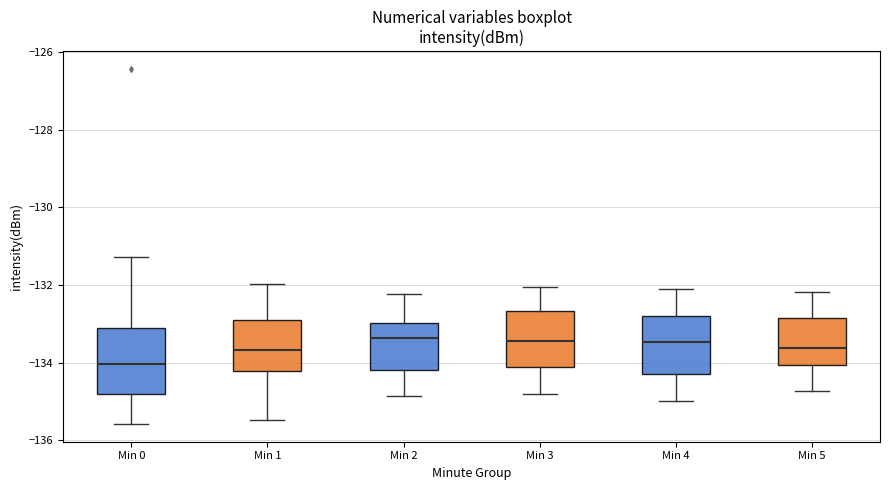

Reading left to right, read every box against the y-axis: the position of its median line, the range the box covers, and the ends of its whiskers. The values are not printed on the chart, so give them approximately, as read against the axis.

Min 0: median -134.0, box -134.8 to -133.0, whiskers -135.6 to -131.2
Min 1: median -133.6, box -134.2 to -133.0, whiskers -135.4 to -132.0
Min 2: median -133.4, box -134.2 to -133.0, whiskers -134.8 to -132.2
Min 3: median -133.4, box -134.2 to -132.6, whiskers -134.8 to -132.0
Min 4: median -133.4, box -134.2 to -132.8, whiskers -135.0 to -132.0
Min 5: median -133.6, box -134.0 to -132.8, whiskers -134.8 to -132.2